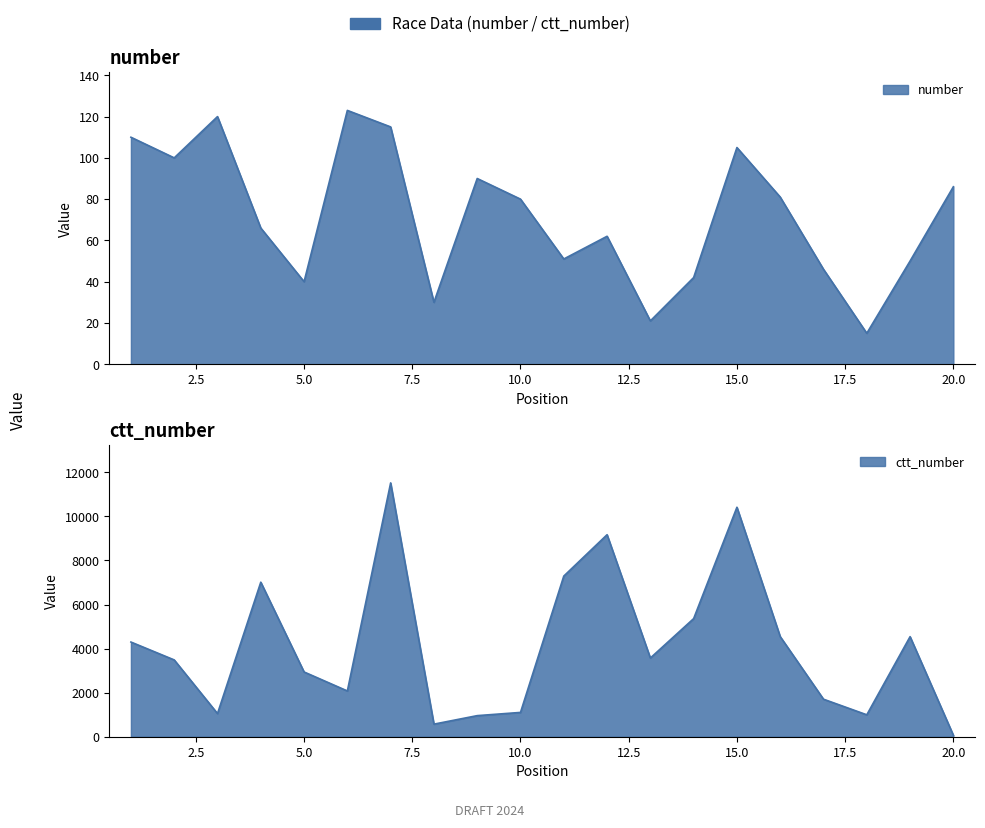

The value of number at 3 is 120. True or false?

True